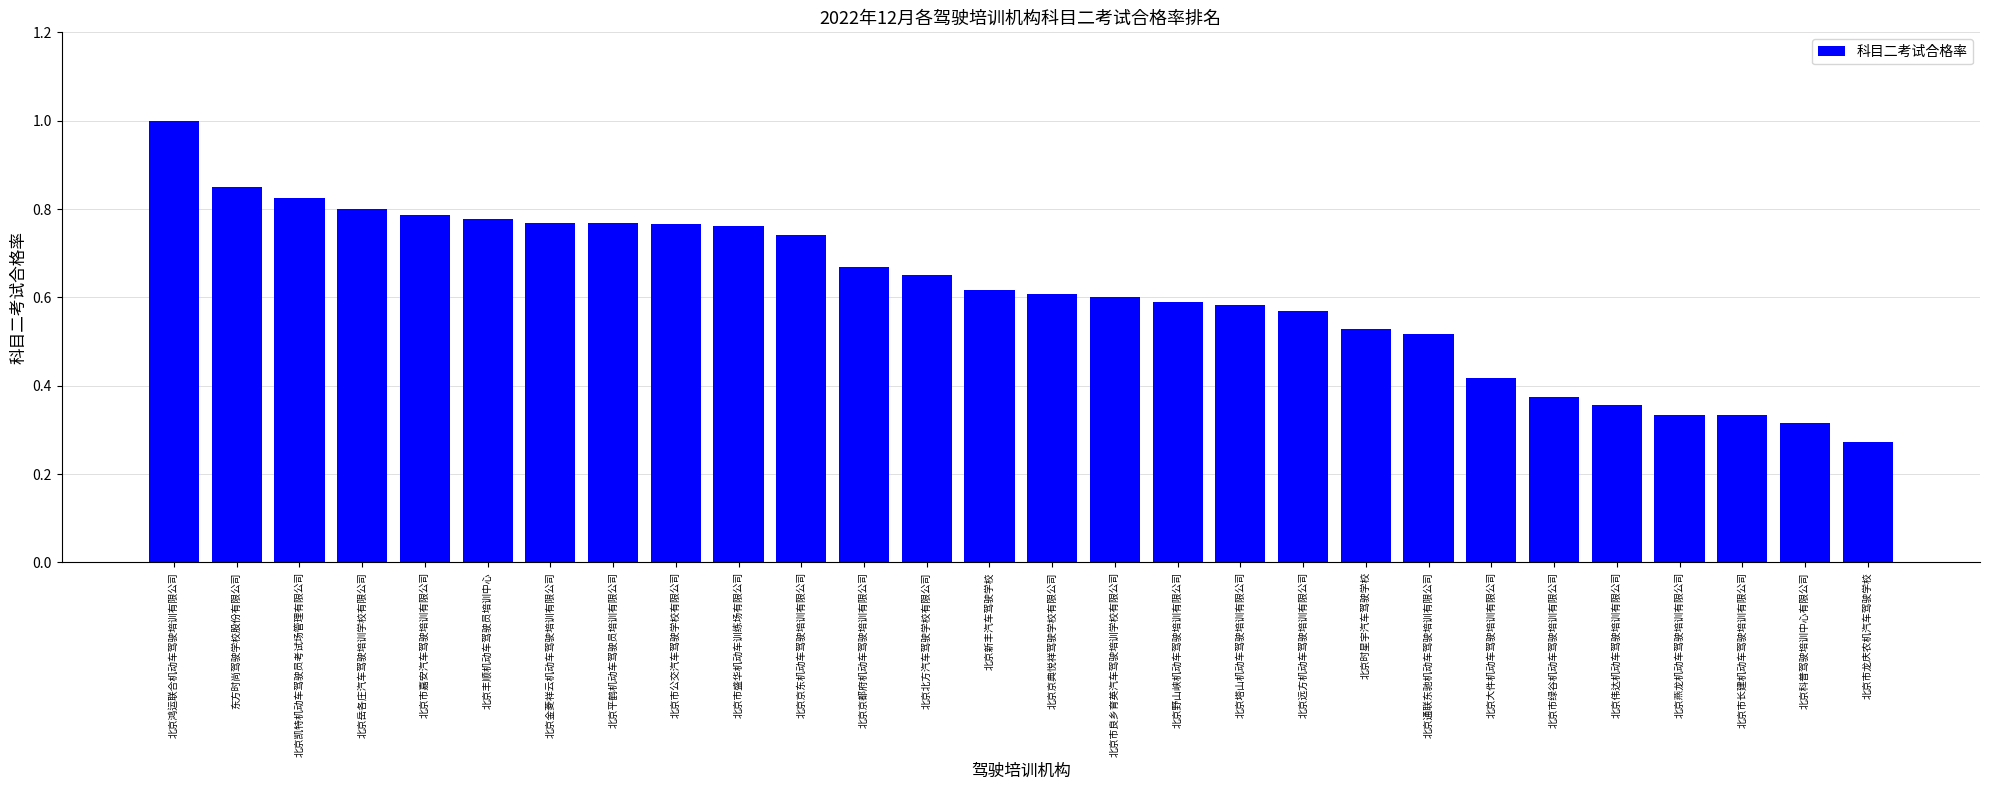

Is it true that the value at 北京北方汽车驾驶学校有限公司 is 0.3?

False